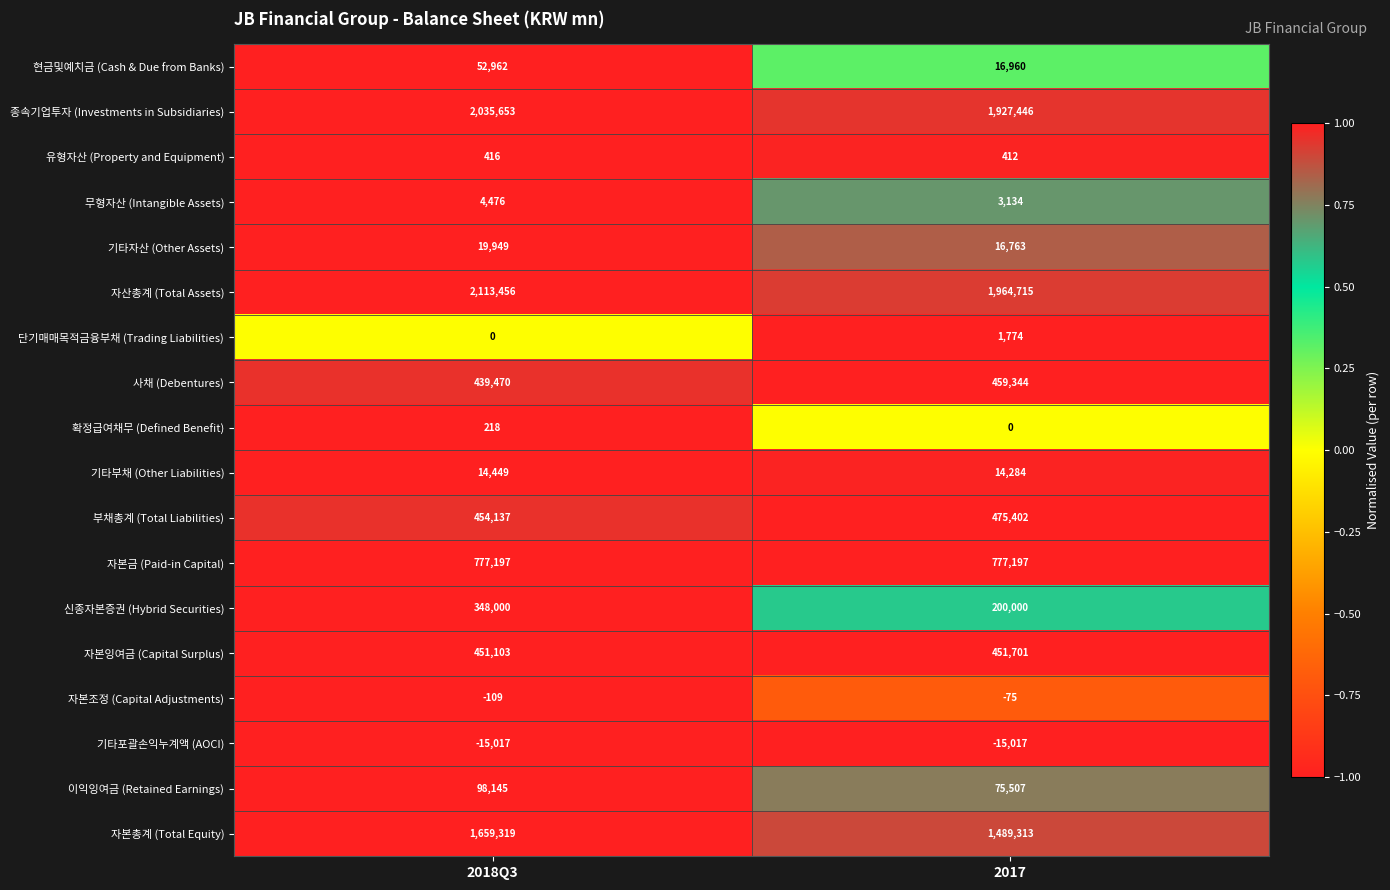

Which category has the lowest value in the 자산총계 (Total Assets) series?

2017